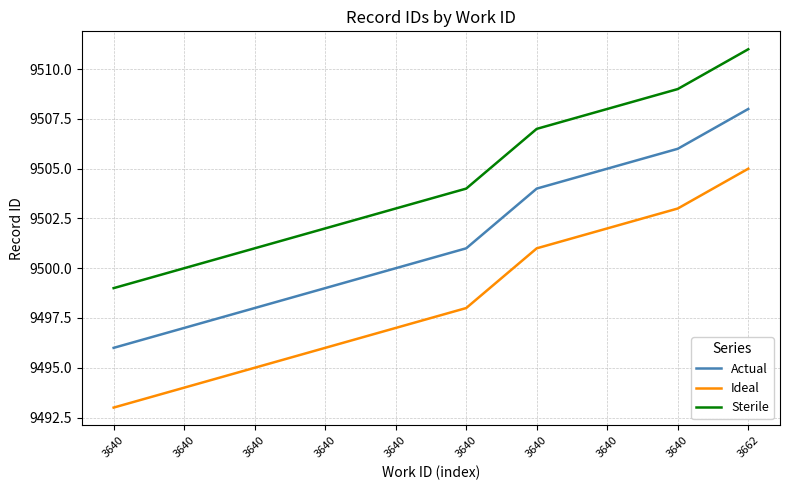

True or false: Ideal and Actual cross at least once.

False